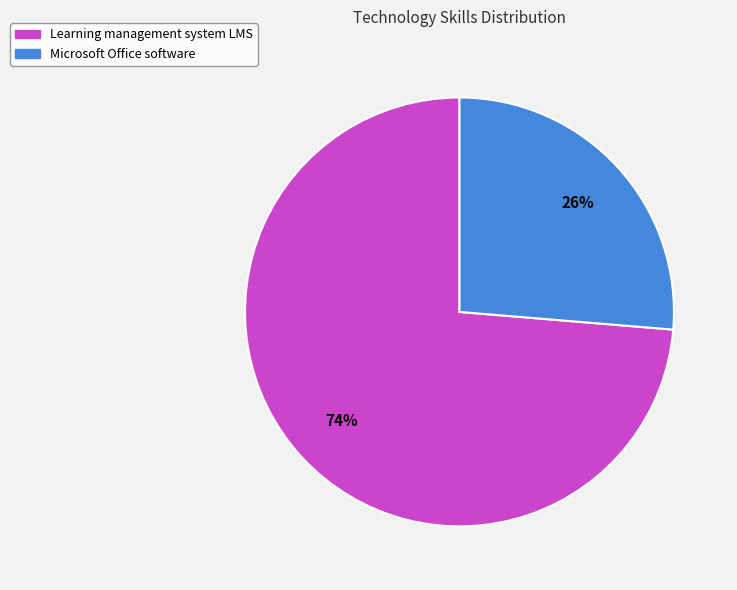

Do Learning management system LMS and Microsoft Office software together represent more than half of the pie?

Yes